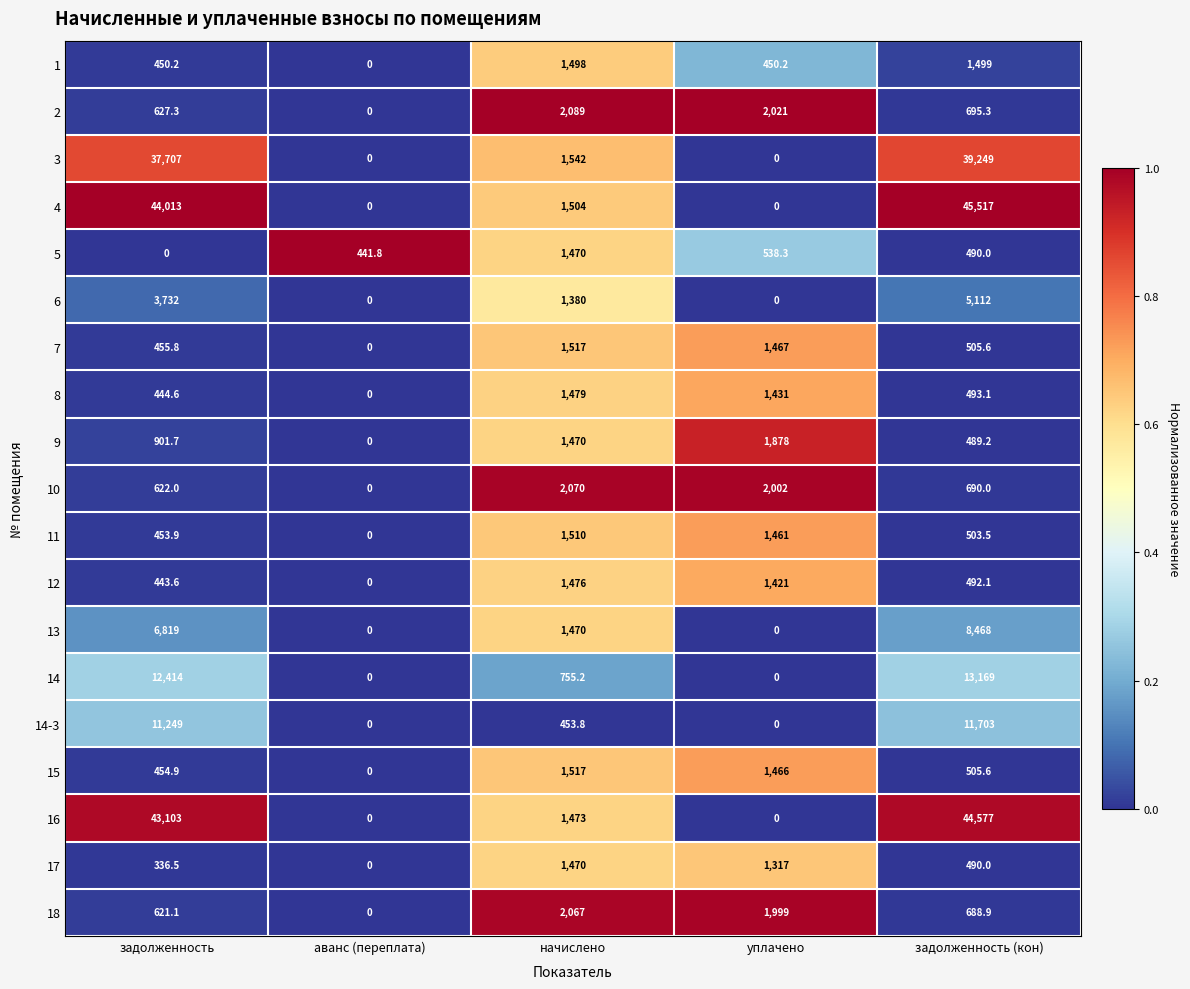

Is it true that 12 equals 1421.0 at уплачено?

True